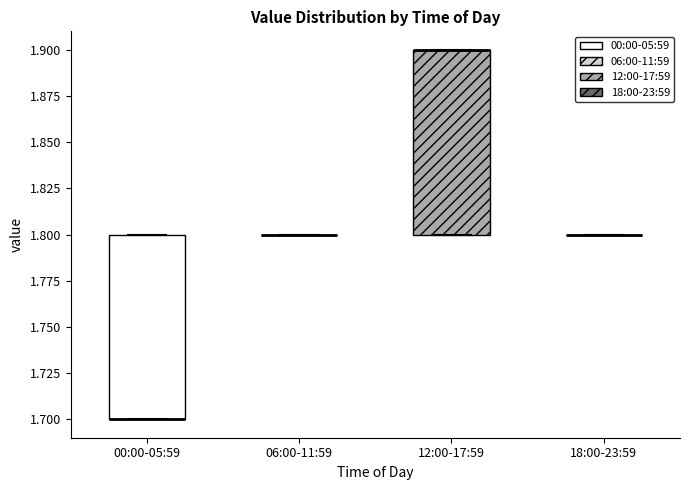

Reading left to right, read every box against the y-axis: the position of its median line, the range the box covers, and the ends of its whiskers. The values are not printed on the chart, so give them approximately, as read against the axis.

00:00-05:59: median 1.7 (drawn on the box's lower edge), box 1.7 to 1.8, whiskers 1.7 to 1.8
06:00-11:59: box collapsed to a line at 1.8, whiskers 1.8 to 1.8
12:00-17:59: median 1.9 (drawn on the box's upper edge), box 1.8 to 1.9, whiskers 1.8 to 1.9
18:00-23:59: box collapsed to a line at 1.8, whiskers 1.8 to 1.8